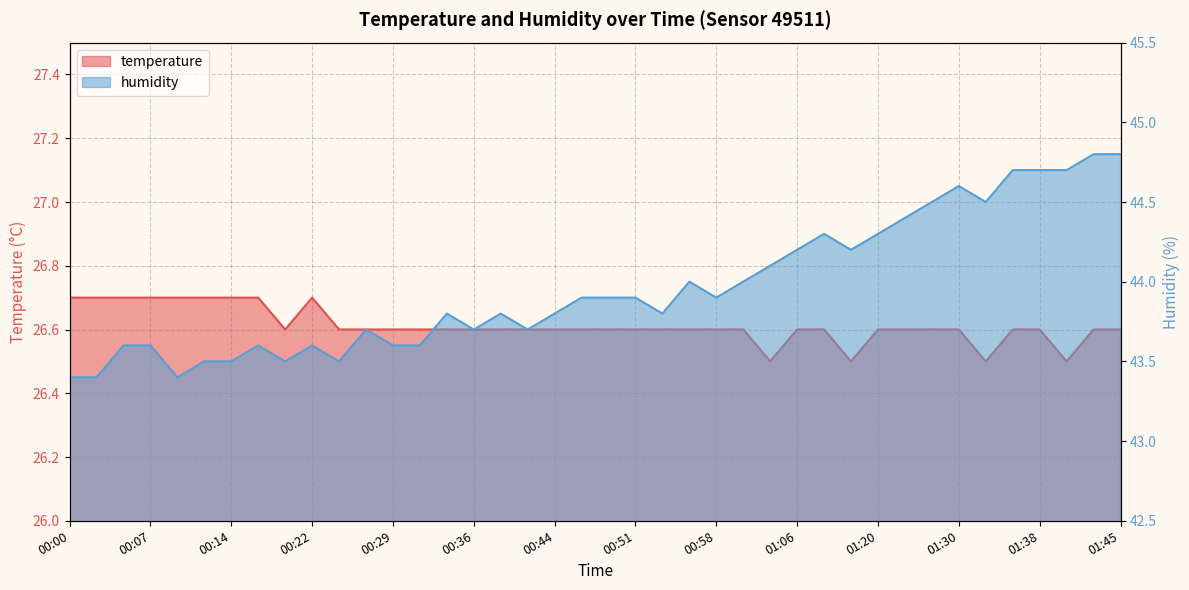

Is the value of humidity at 01:17 greater than the value of temperature at 00:07?

Yes